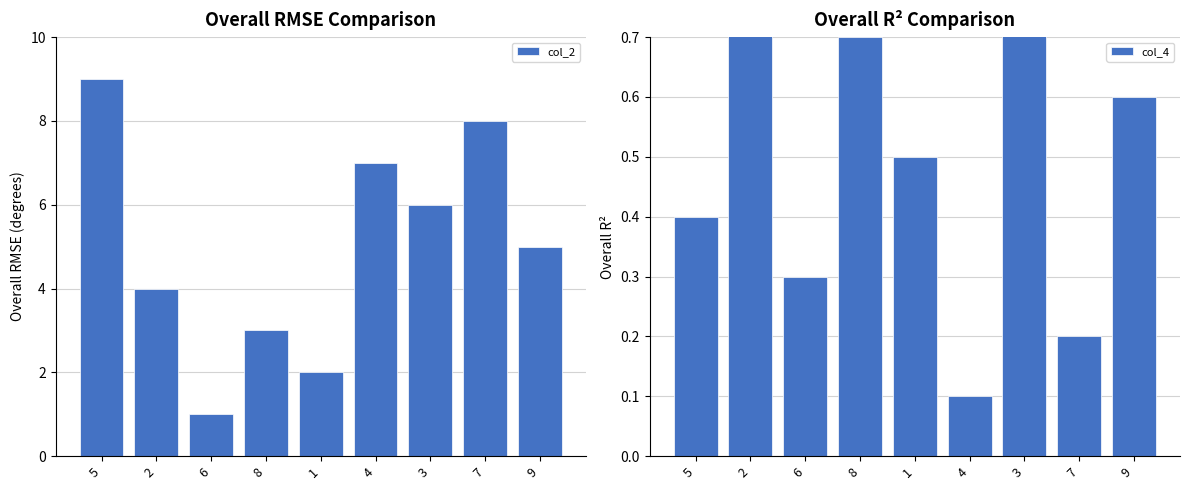

Count the col_2 values in the range 3 to 7.

5